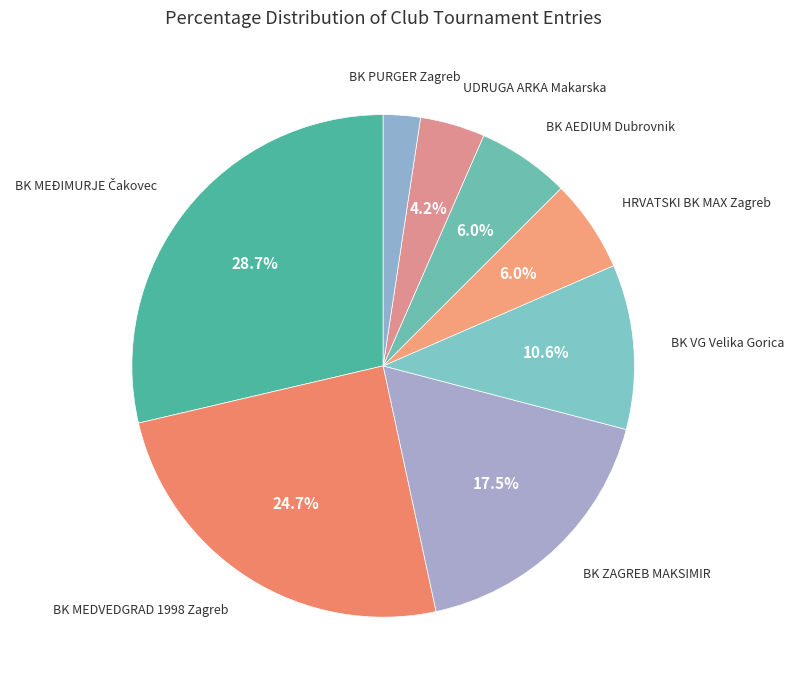

How many segments does this pie chart have?

8